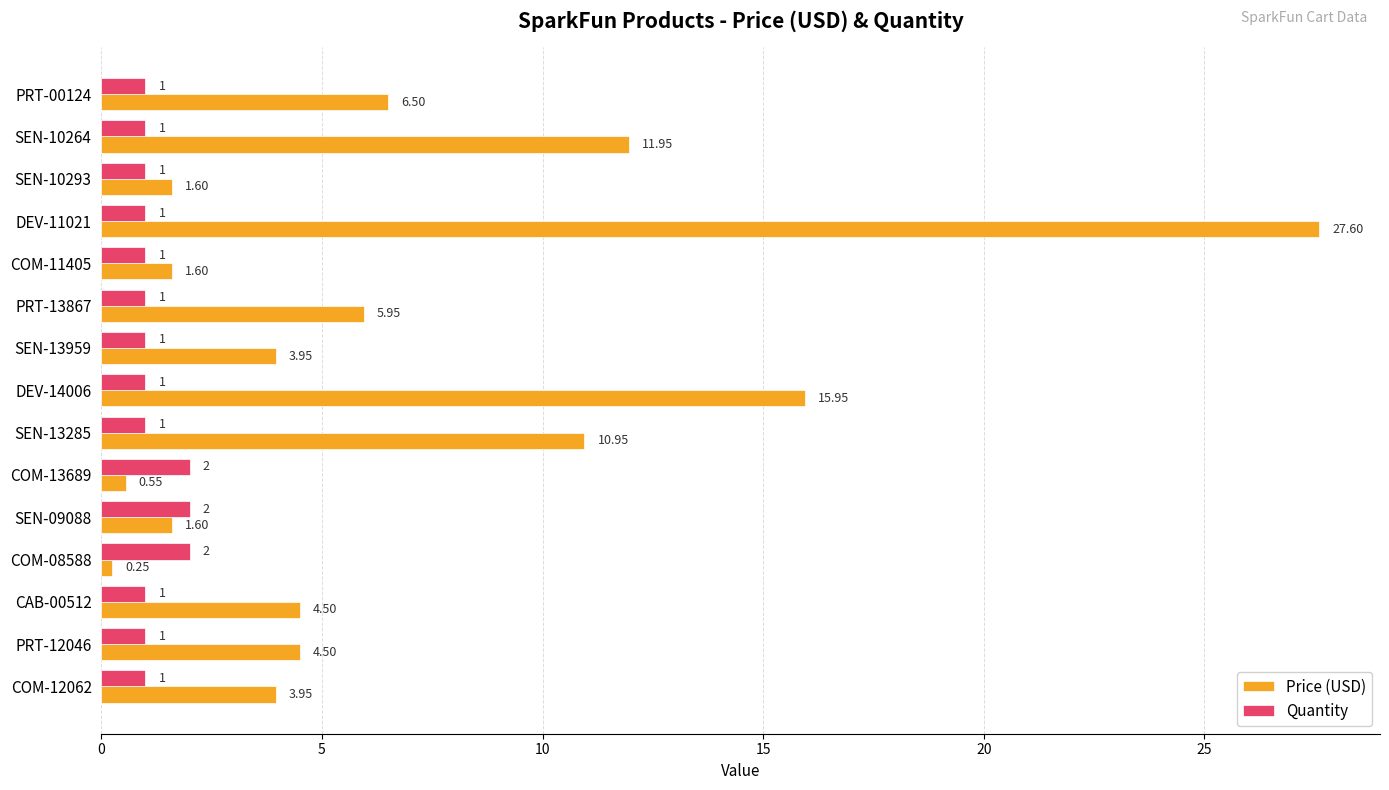

Which series changed the most between DEV-11021 and COM-13689?

Price (USD)